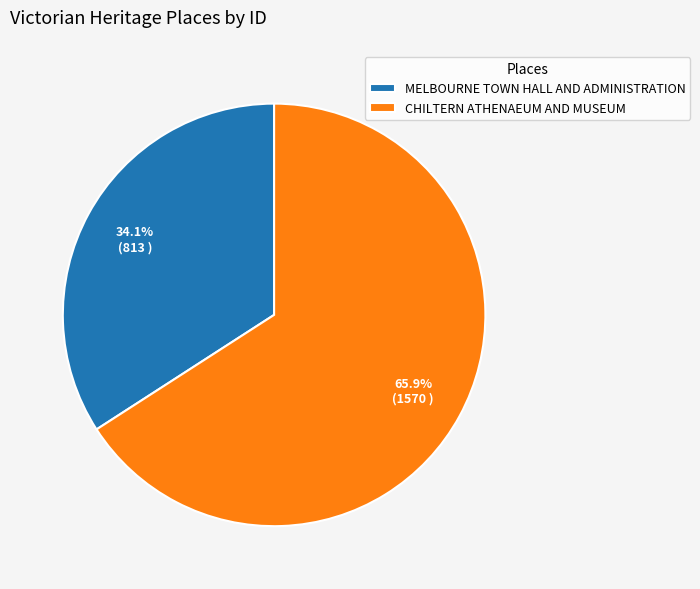

To the nearest percent, what portion does CHILTERN ATHENAEUM AND MUSEUM represent?

66%